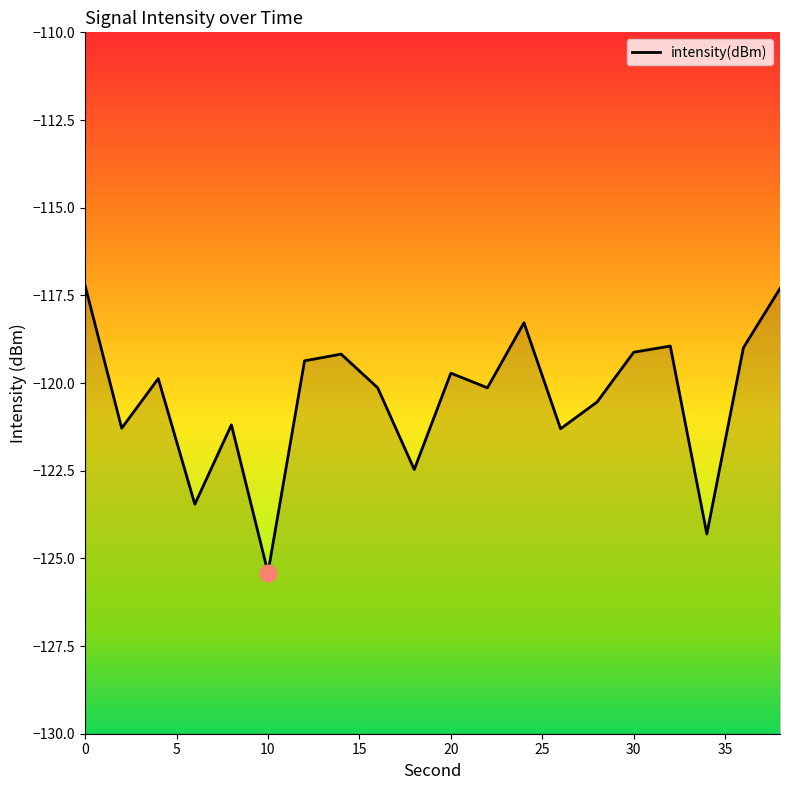

What is the value of the 9th point from the left?

-120.1